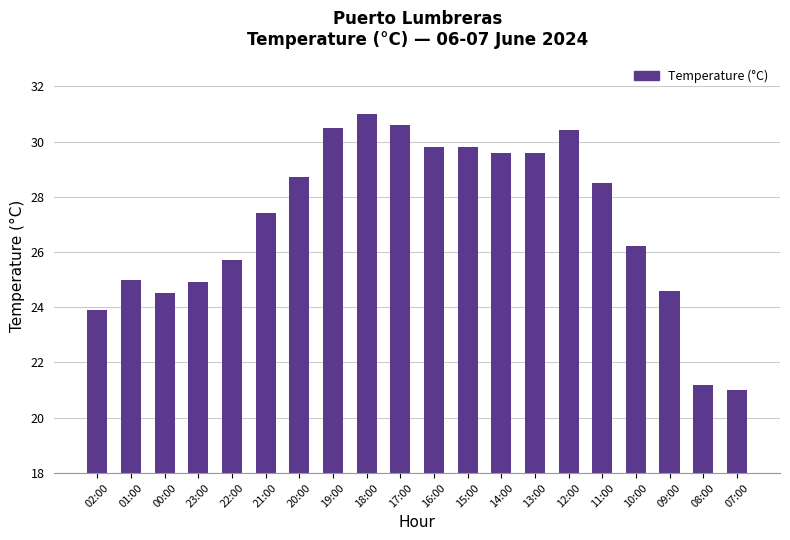

Does the chart contain any negative values?

No